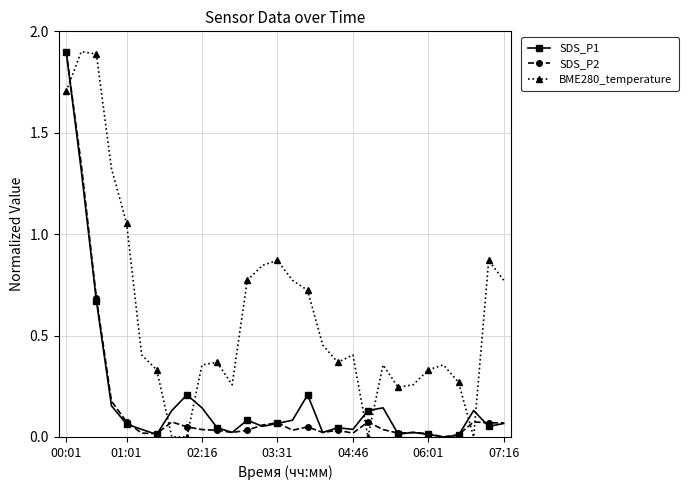

How many intersections are there between SDS_P1 and BME280_temperature?

7